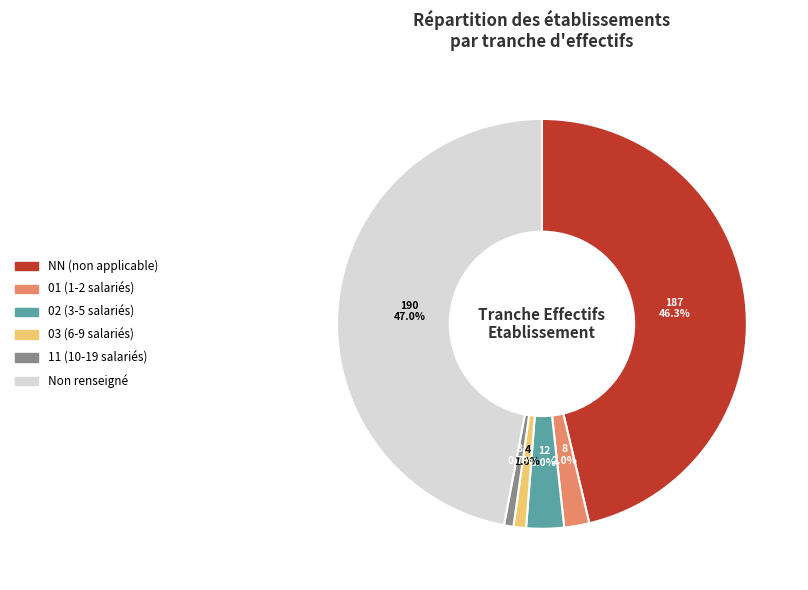

How many slices are in this pie chart?

6